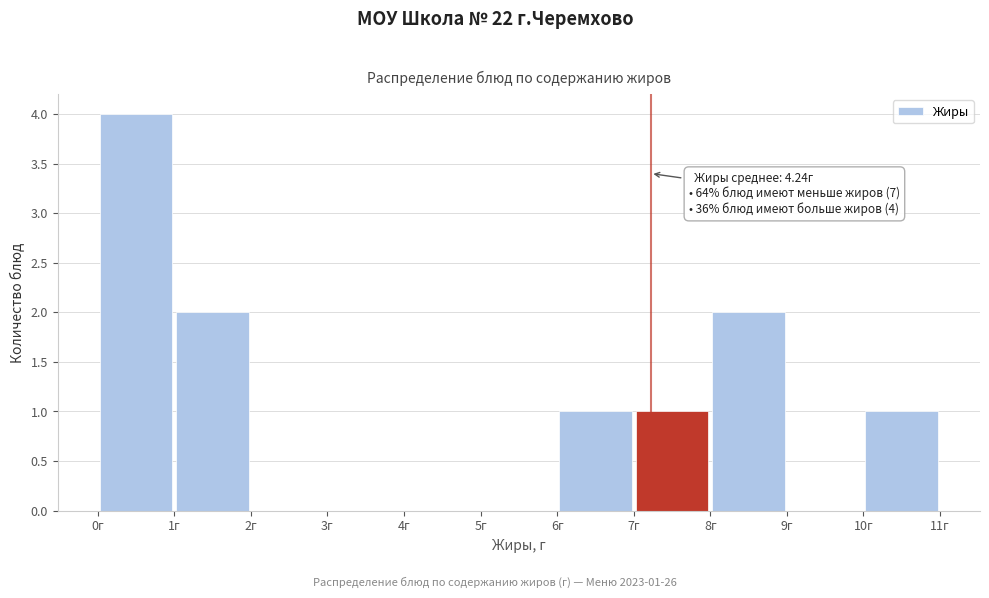

Over which range of the x-axis is the bar tallest?

0 to 1